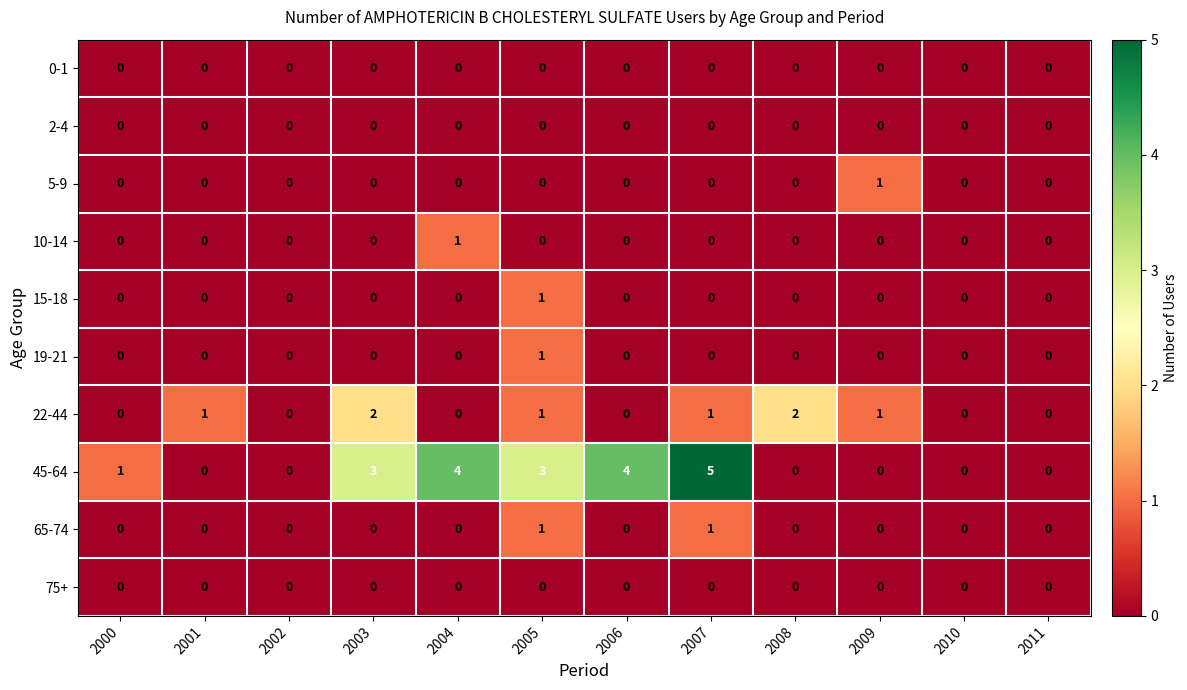

True or false: 22-44 has a value of 2 at 2003.

True